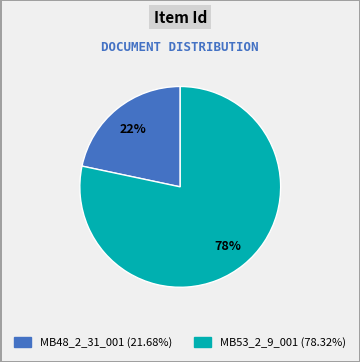

Combined, do MB53_2_9_001 and MB48_2_31_001 account for over 50%?

Yes